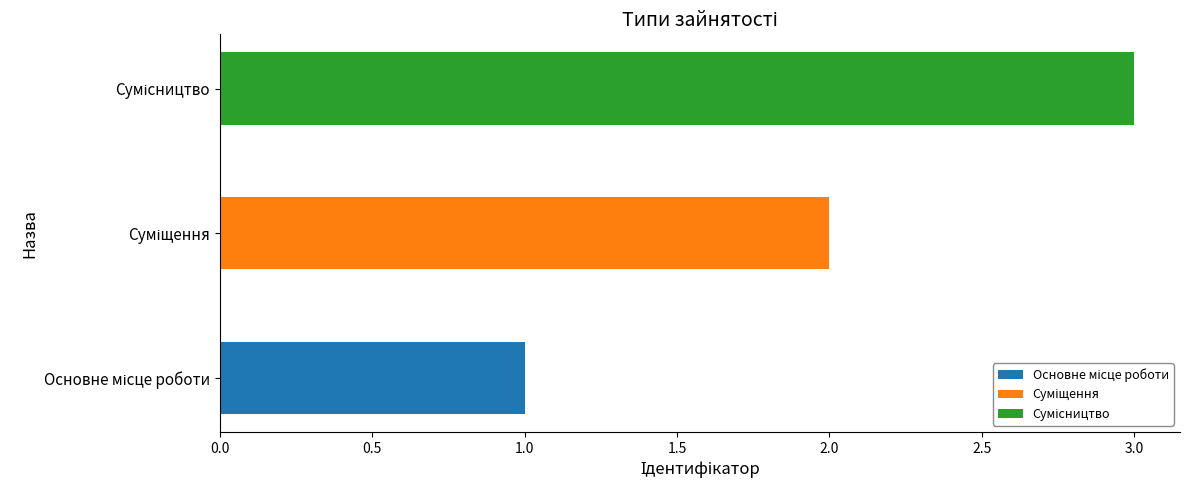

Does the chart contain any negative values?

No